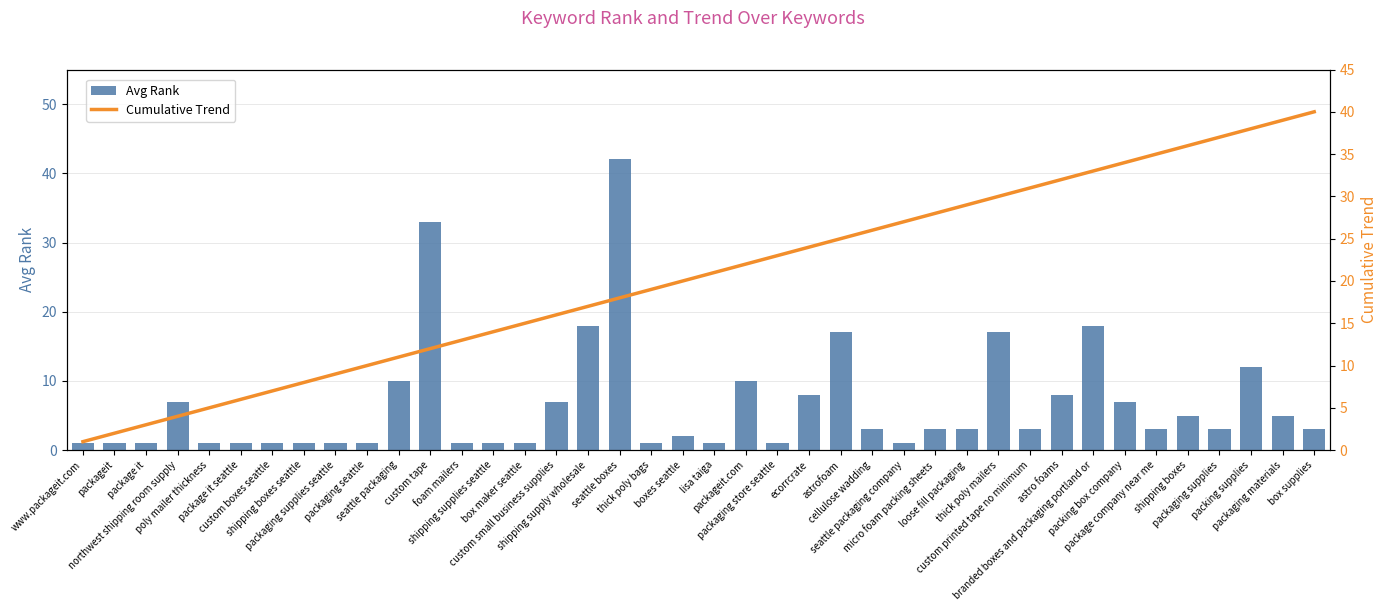

List the labels in order of Avg Rank value, largest first.

seattle boxes, custom tape, shipping supply wholesale, branded boxes and packaging portland or, astrofoam, thick poly mailers, packing supplies, seattle packaging, packageit.com, ecorrcrate, astro foams, northwest shipping room supply, custom small business supplies, packing box company, shipping boxes, packaging materials, cellulose wadding, micro foam packing sheets, loose fill packaging, custom printed tape no minimum, package company near me, packaging supplies, box supplies, boxes seattle, www.packageit.com, packageit, package it, poly mailer thickness, package it seattle, custom boxes seattle, shipping boxes seattle, packaging supplies seattle, packaging seattle, foam mailers, shipping supplies seattle, box maker seattle, thick poly bags, lisa taiga, packaging store seattle, seattle packaging company